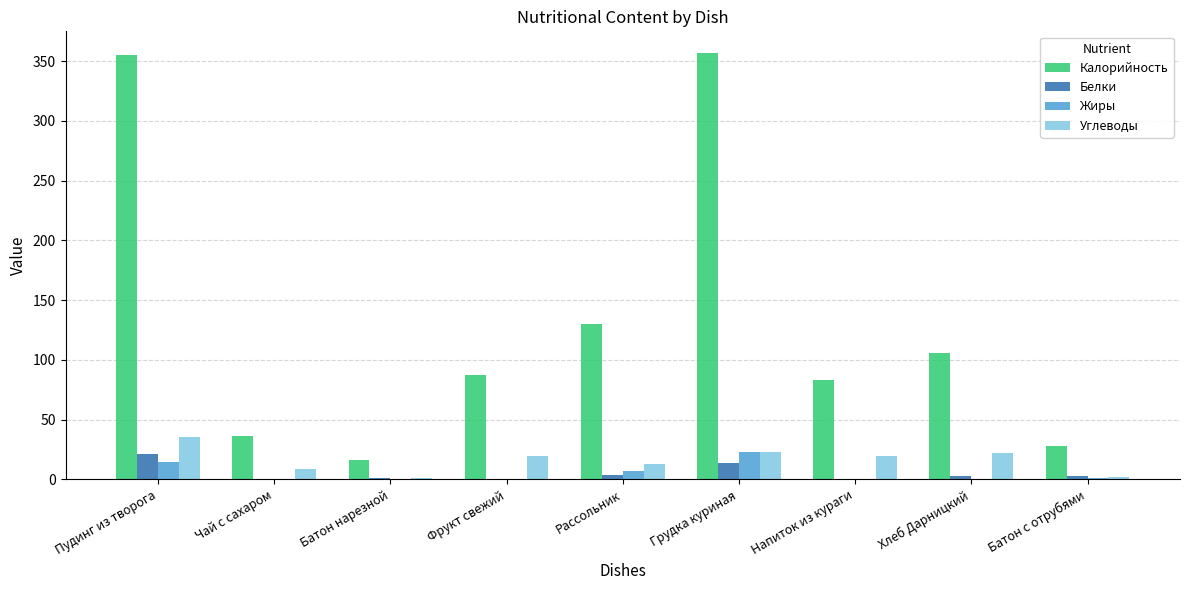

What is the average value of the Белки series?

5.3